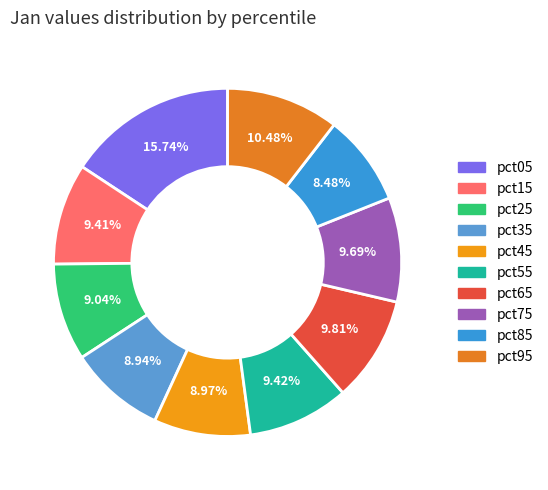

Is there any slice that represents more than half of the pie?

No